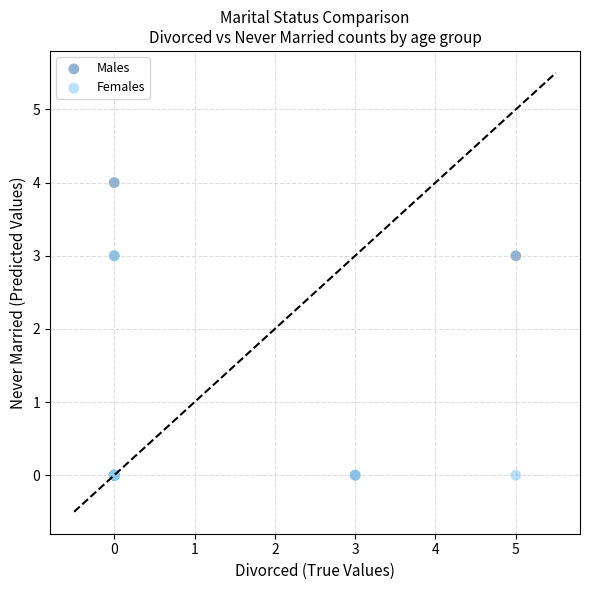

Which series contains the highest Y value?

Males